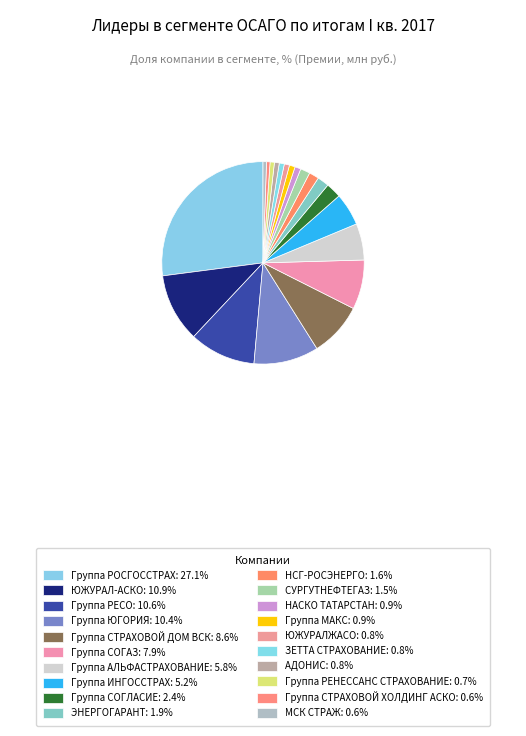

To the nearest percent, what is the combined percentage of Группа ЮГОРИЯ and Группа РЕНЕССАНС СТРАХОВАНИЕ?

11%